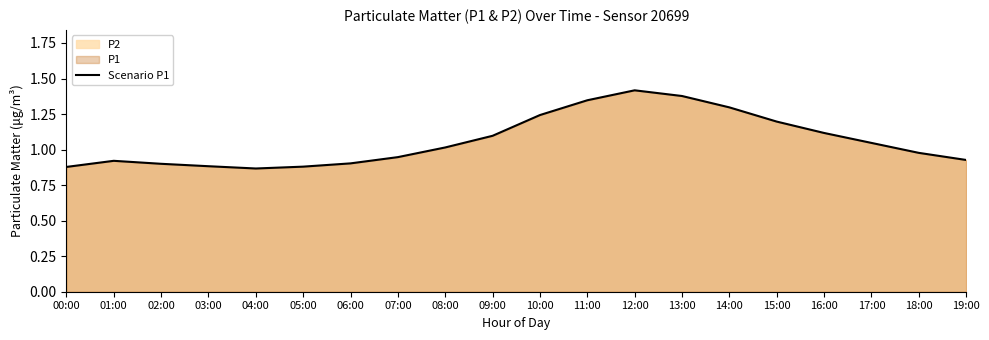

Which category has the highest value across all series?

12:00